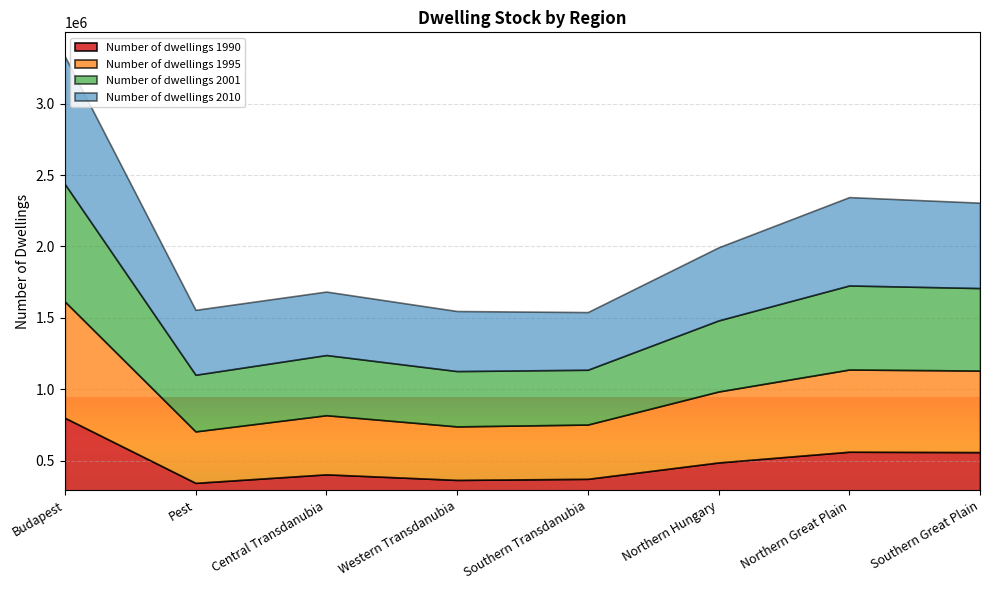

True or false: Number of dwellings 1990 and Number of dwellings 2010 cross at least once.

False